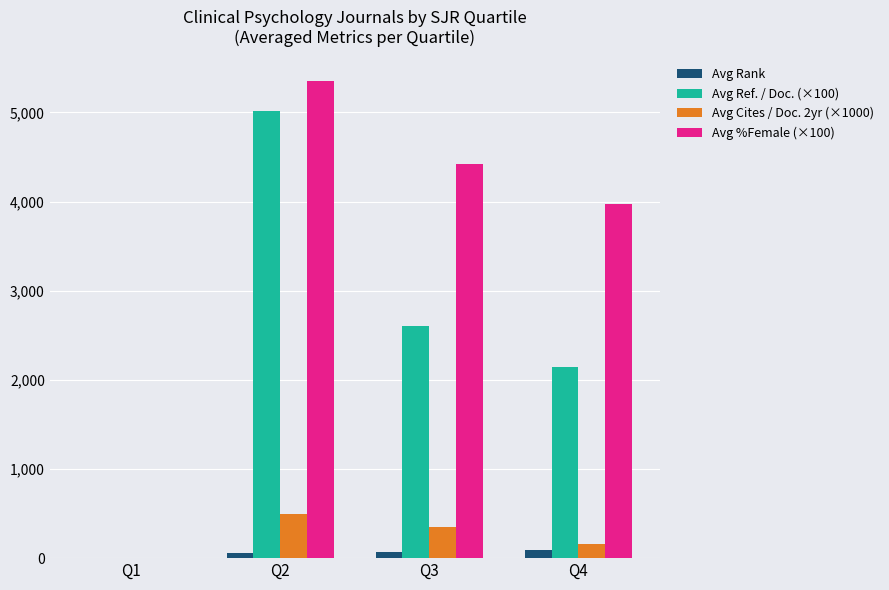

Where is Avg Ref. / Doc. (×100) nearest to the value 2505?

Q3